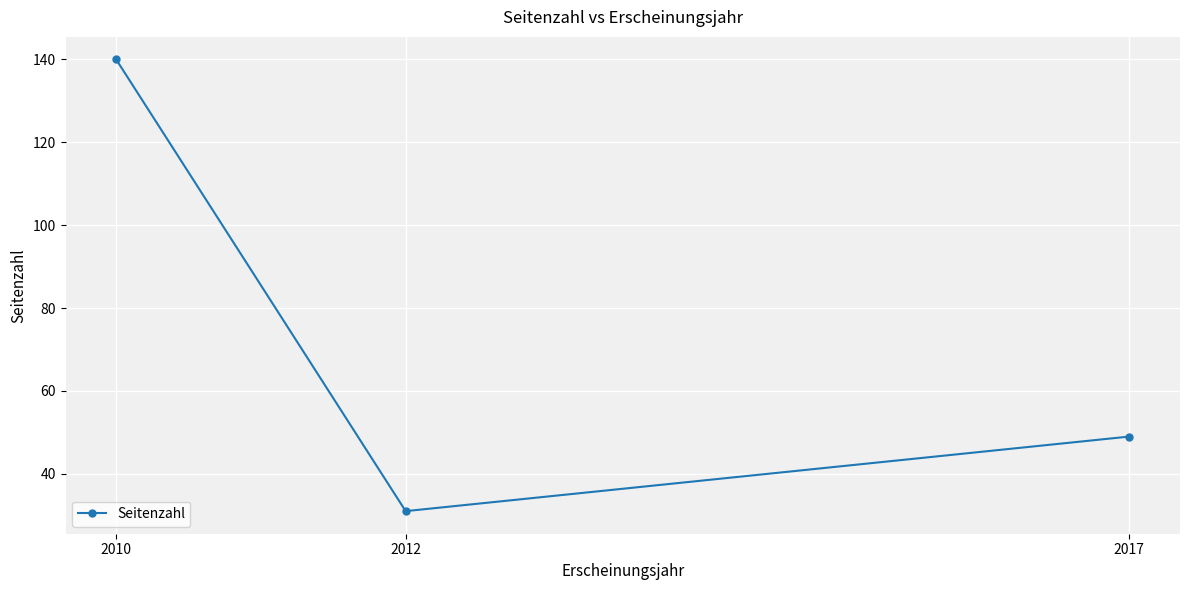

Does the chart have visible grid lines?

Yes